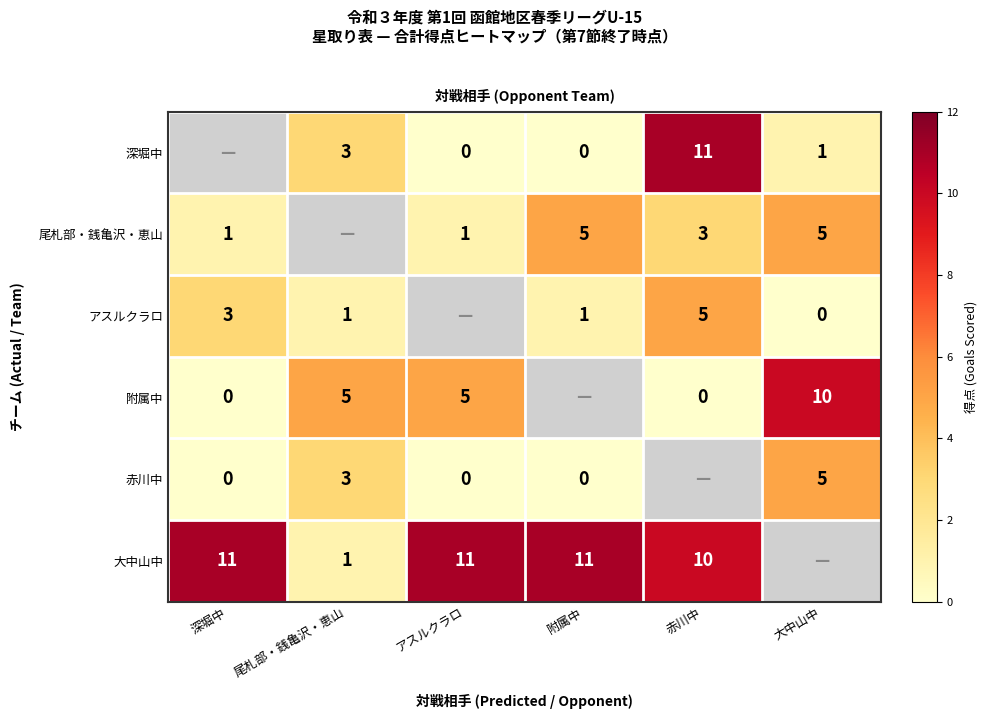

Is the value of row_4 at 深堀中 greater than the value of row_0 at 尾札部・銭亀沢・恵山?

No